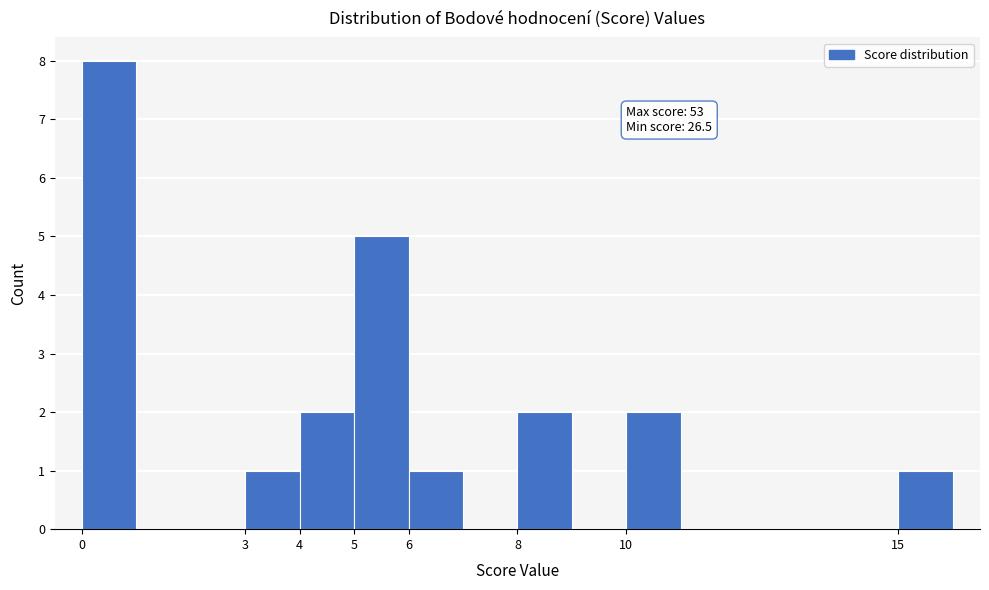

Which range on the x-axis has the tallest bar?

0 to 1